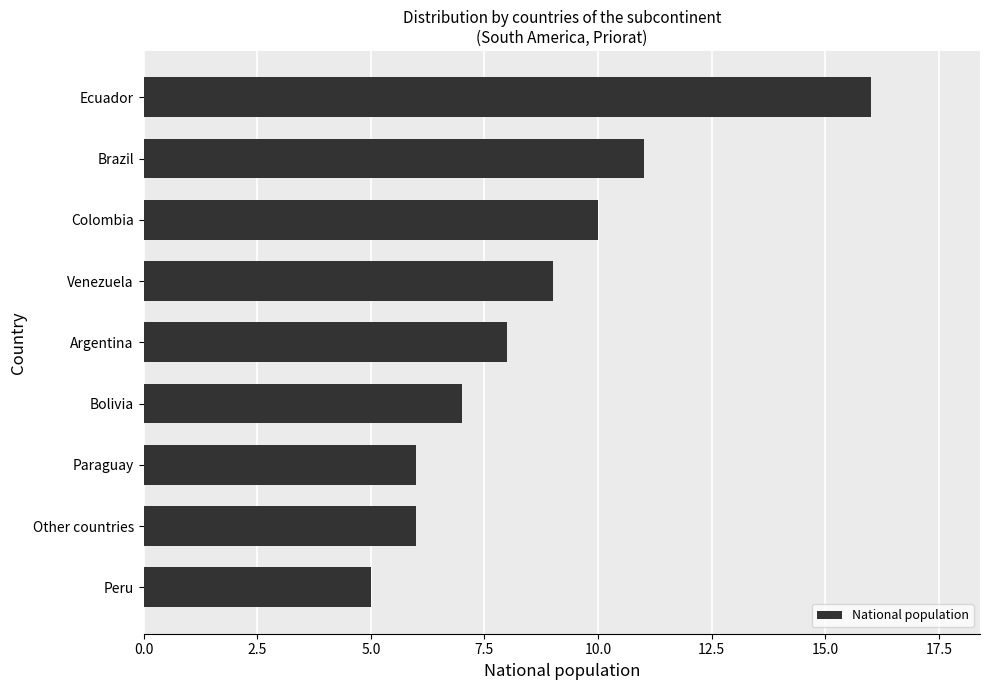

What is the difference between the maximum and minimum values?

11